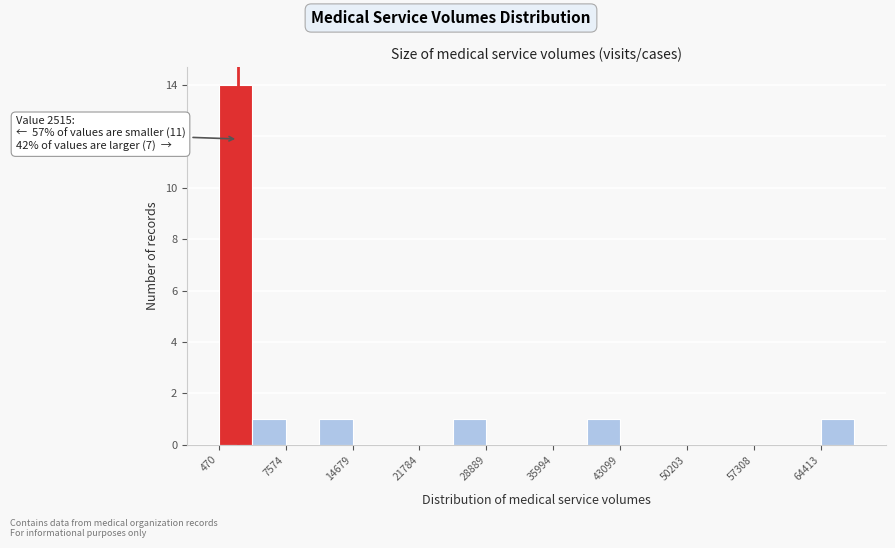

Read against the x-axis, roughly where is the centre of the tallest bar?

2000